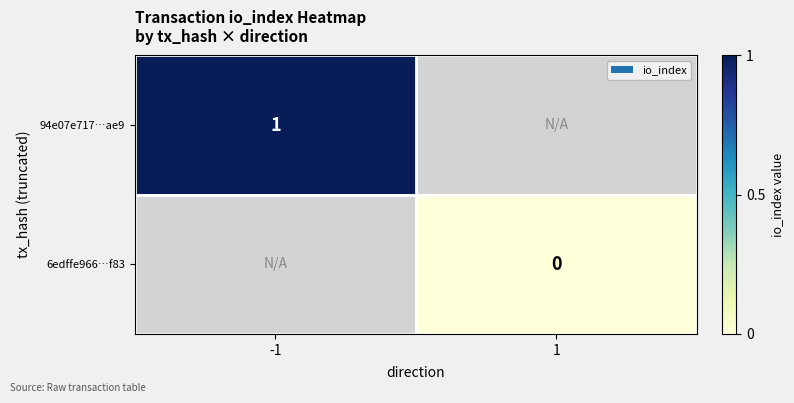

The value of 94e07e717…ae9 at -1 is 1.6. True or false?

False